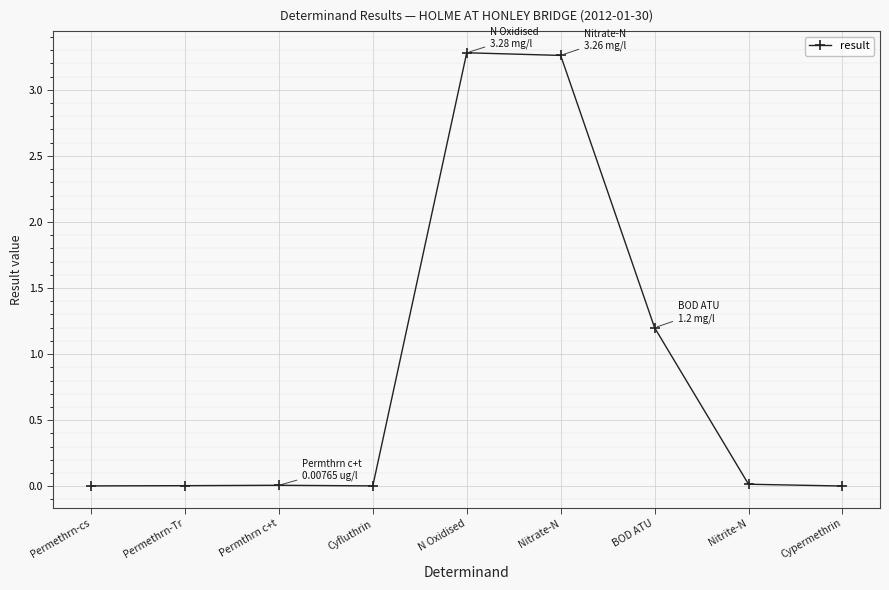

How many interior local peaks (higher than both neighbors) does the data have?

2